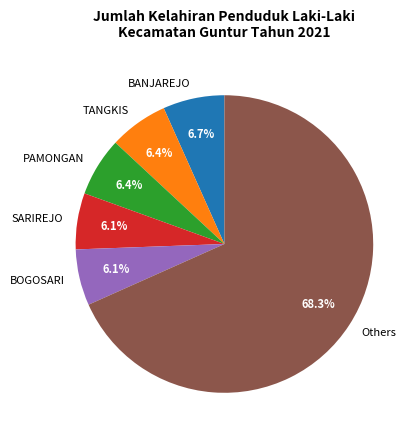

Approximately how many times larger is the value at BOGOSARI compared to BANJAREJO?

0.9